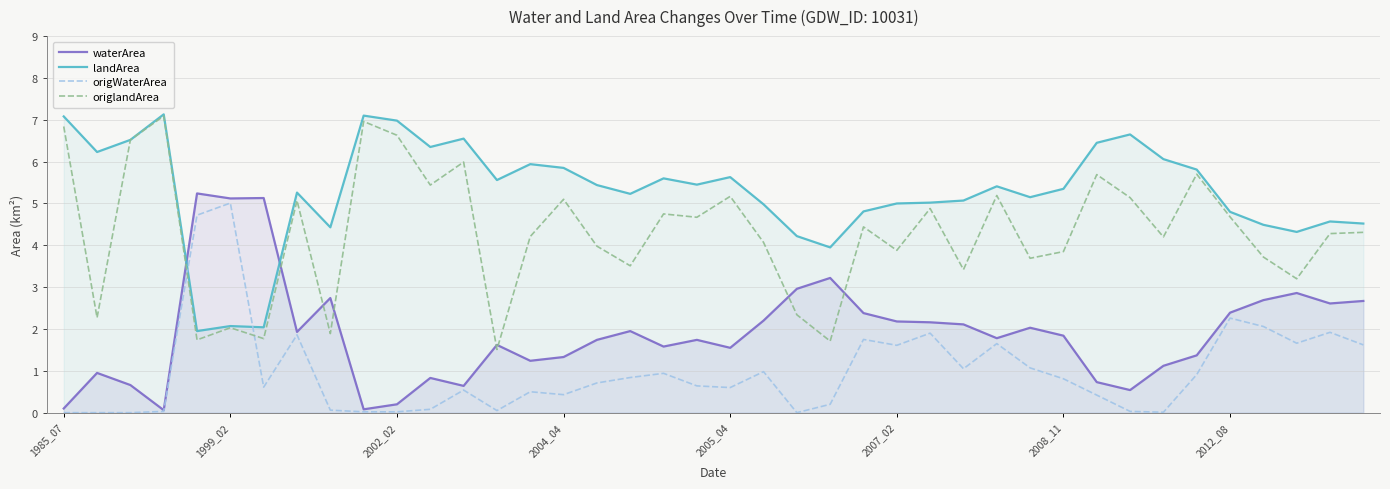

What is the greatest value displayed?

7.1